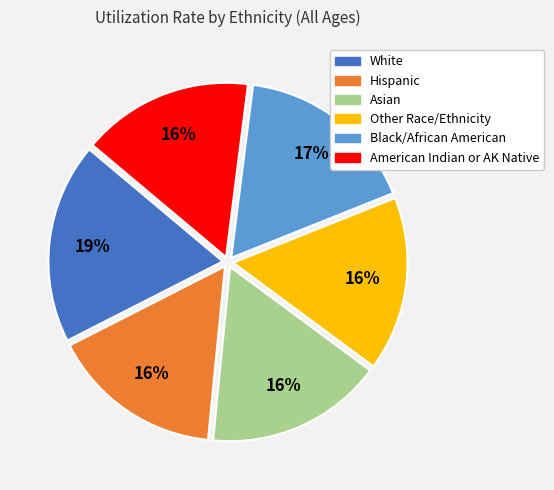

Is there any slice that represents more than half of the pie?

No